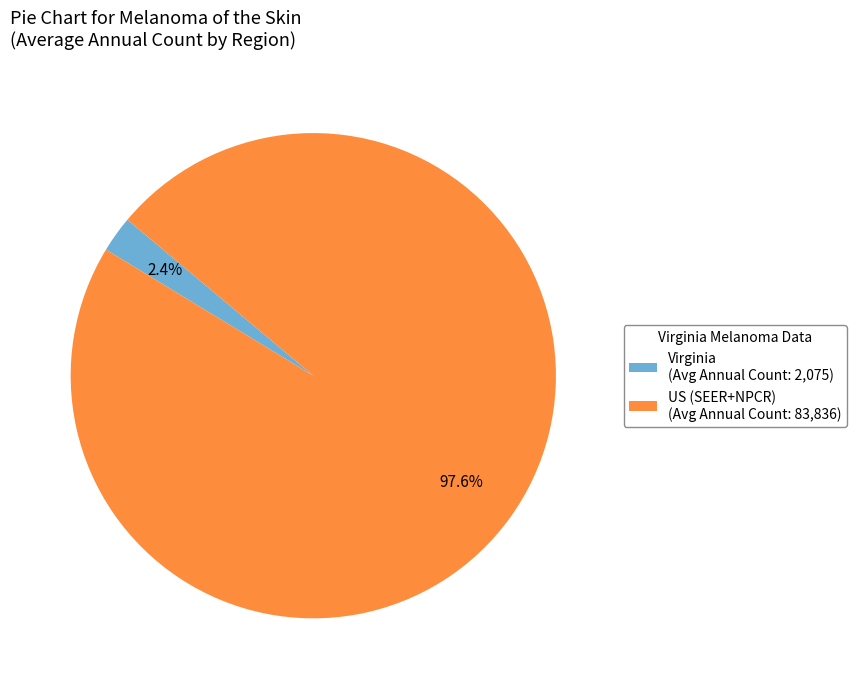

Rank the categories by value from lowest to highest.

Virginia, US (SEER+NPCR)